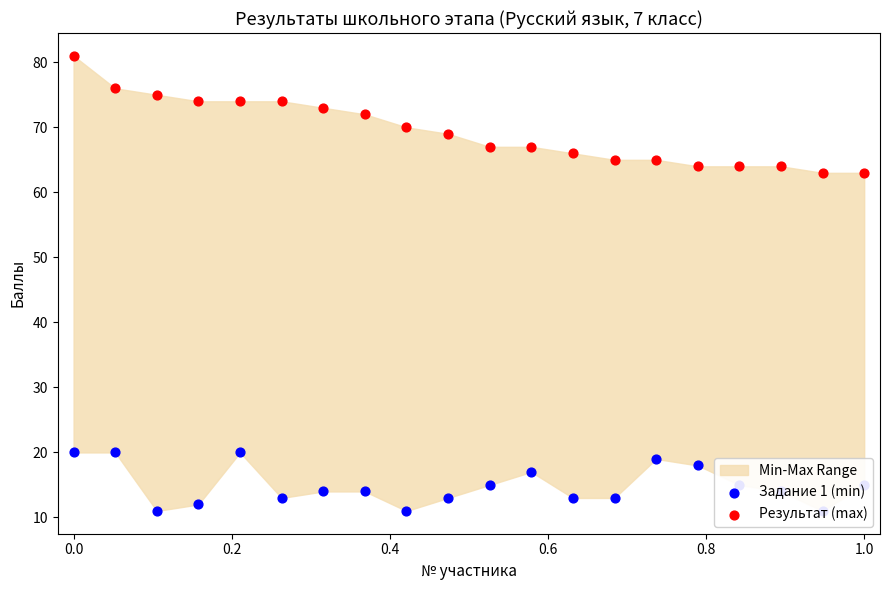

Which series has the largest total across all categories?

Результат (max)